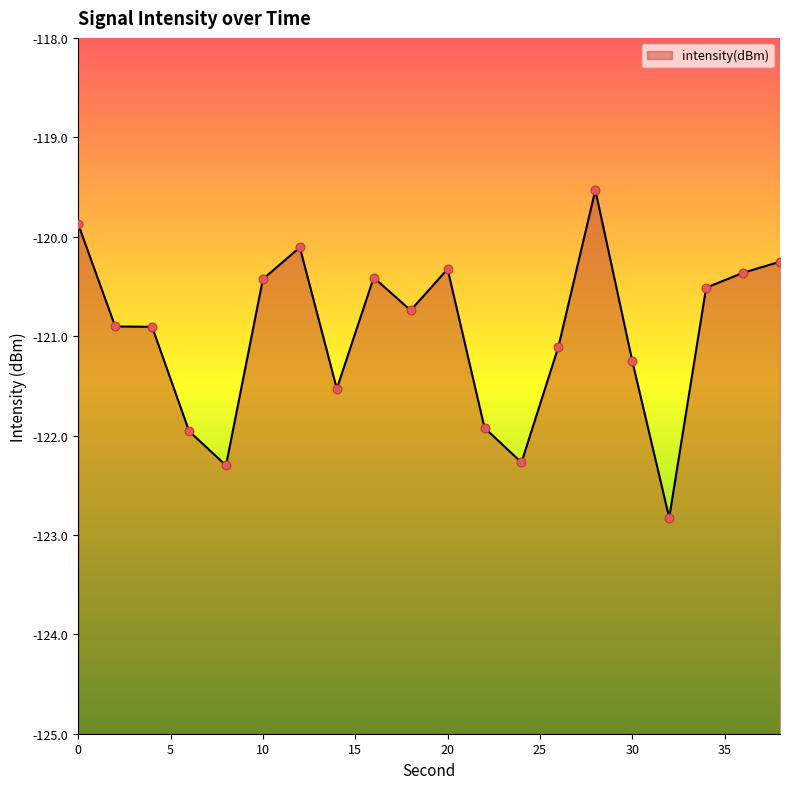

What is the change in value from 18 to 32?

-2.1